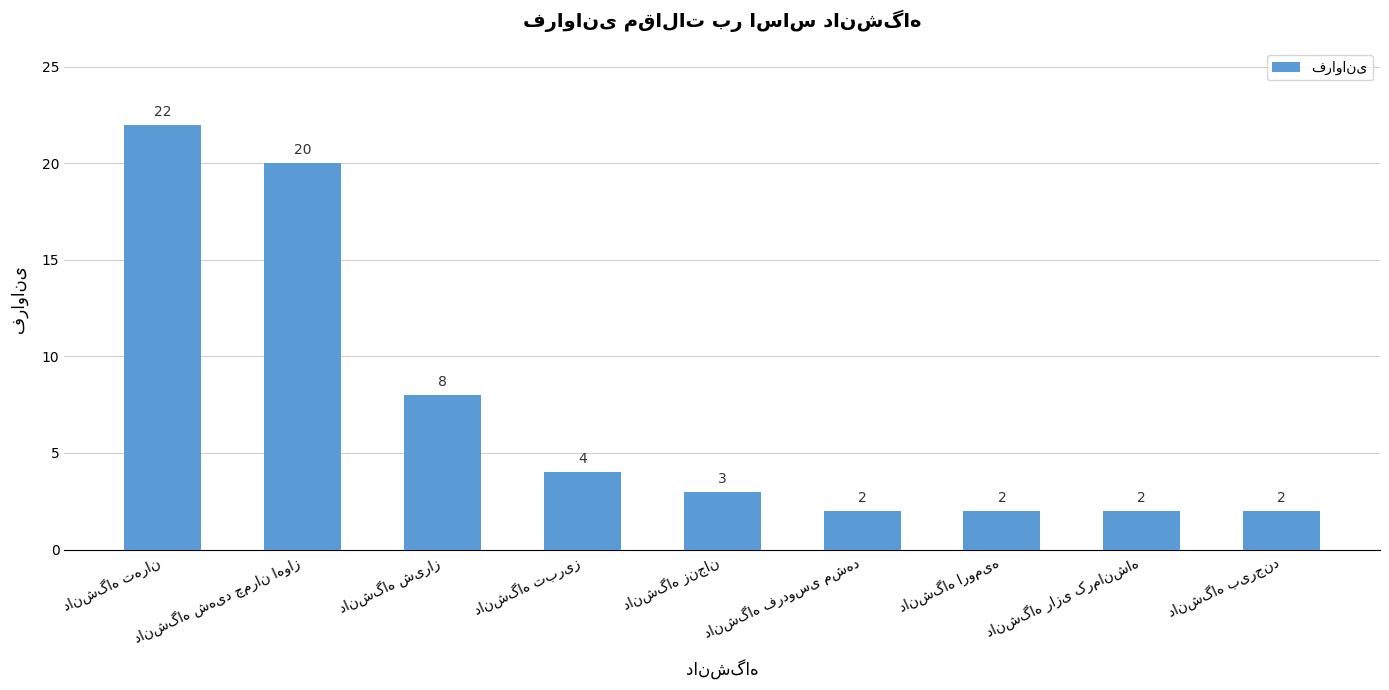

How many data points does each series have?

9